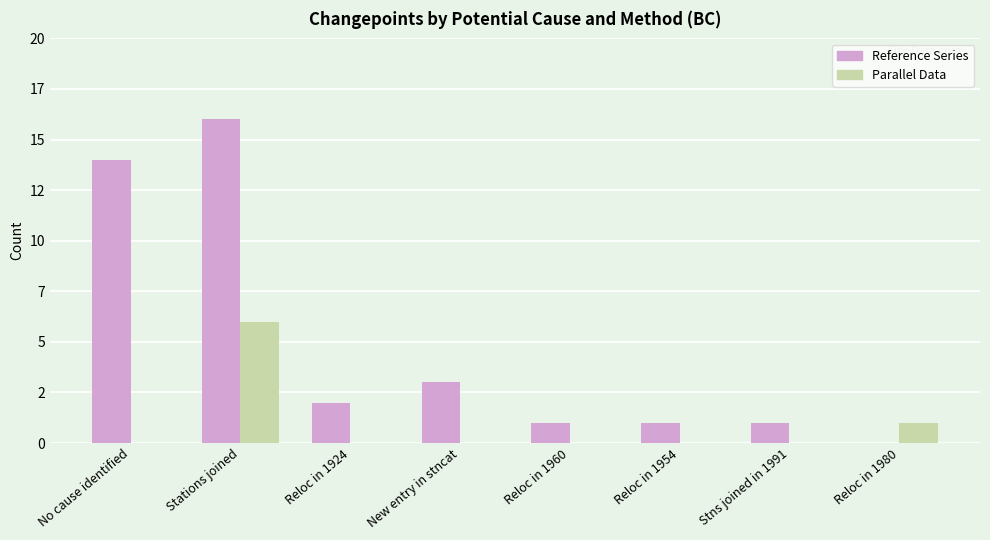

Does the chart contain stacked bars?

No